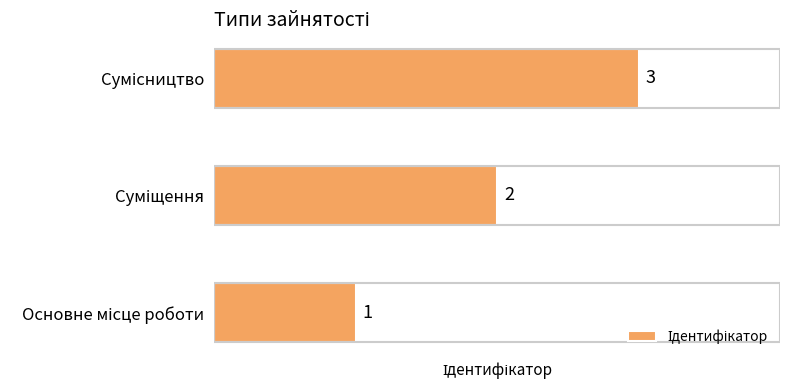

What is the maximum value shown in the chart?

3